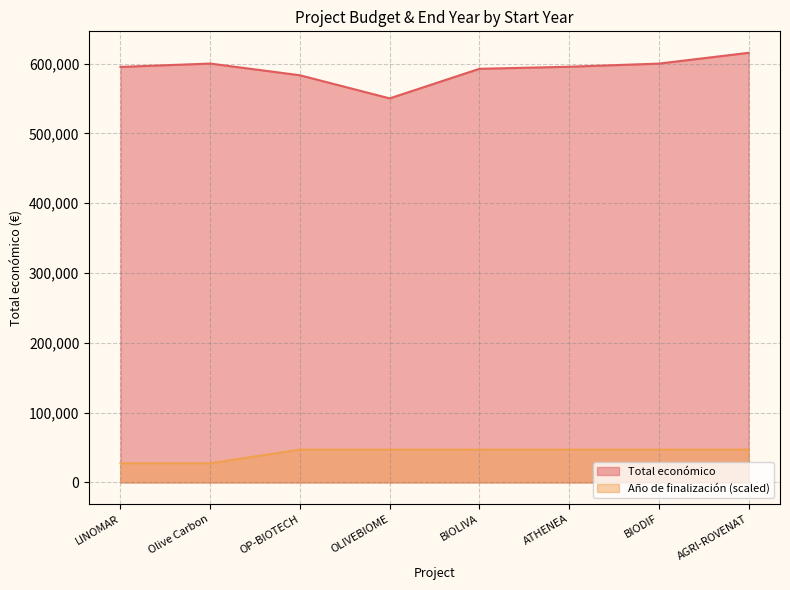

Reading left to right, extract all data points from this chart.

Total económico: LINOMAR=595173.0	Olive Carbon=599992.0	OP-BIOTECH=583223.0	OLIVEBIOME=550111.0	BIOLIVA=592475.0	ATHENEA=595436.0	BIODIF=599927.0	AGRI-ROVENAT=615375.0
Año de finalización: LINOMAR=27505.6	Olive Carbon=27505.6	OP-BIOTECH=47084.7	OLIVEBIOME=47084.7	BIOLIVA=47084.7	ATHENEA=47084.7	BIODIF=47084.7	AGRI-ROVENAT=47084.7